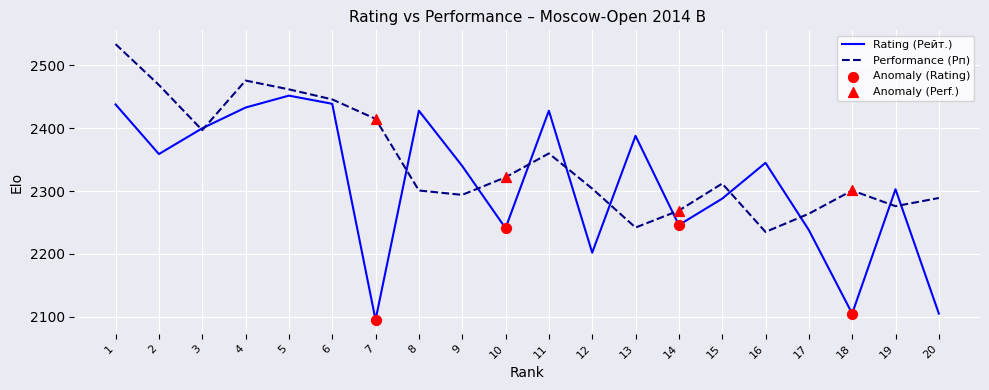

At how many categories does at least one series exceed 2280?

18